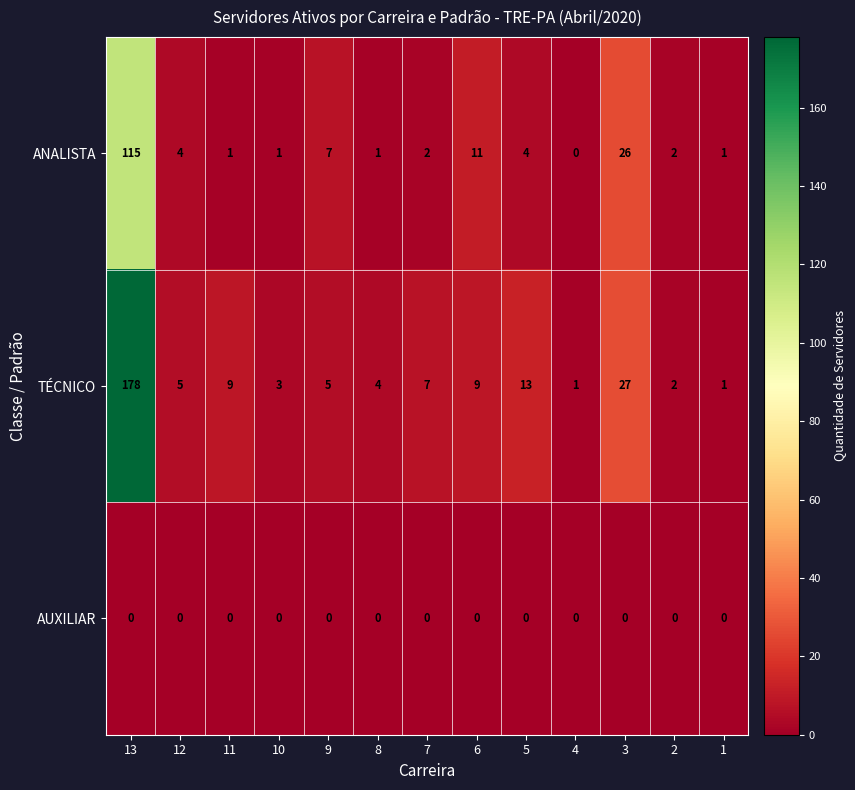

At which category is the sum across all series the highest?

13